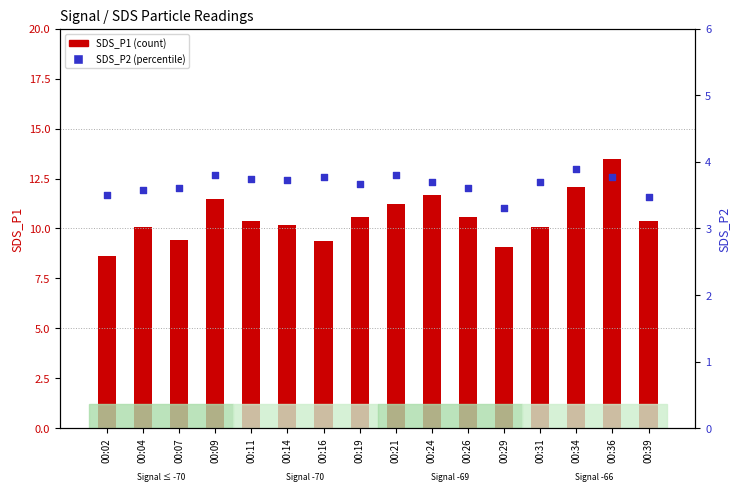

Which series has the largest total across all categories?

SDS_P1